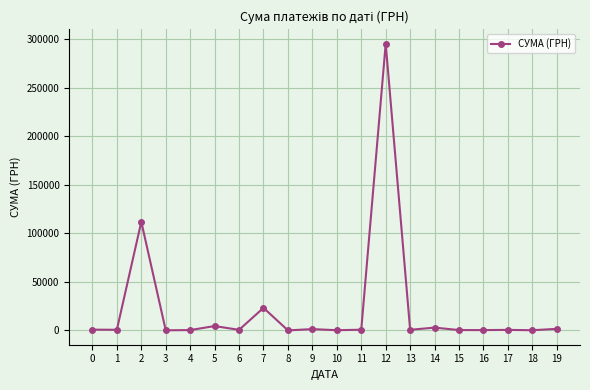

What is the sum of the values at 8 and 11?

719.6